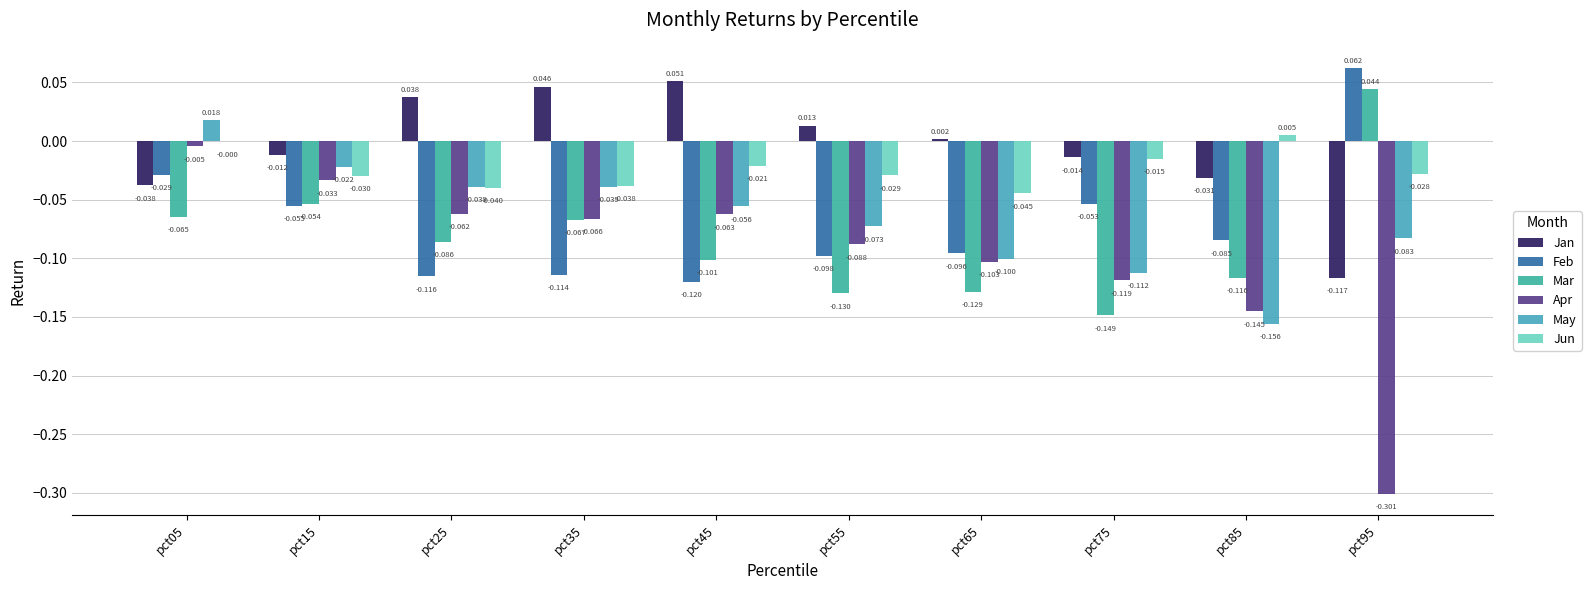

How many May values are between 0 and 1?

1